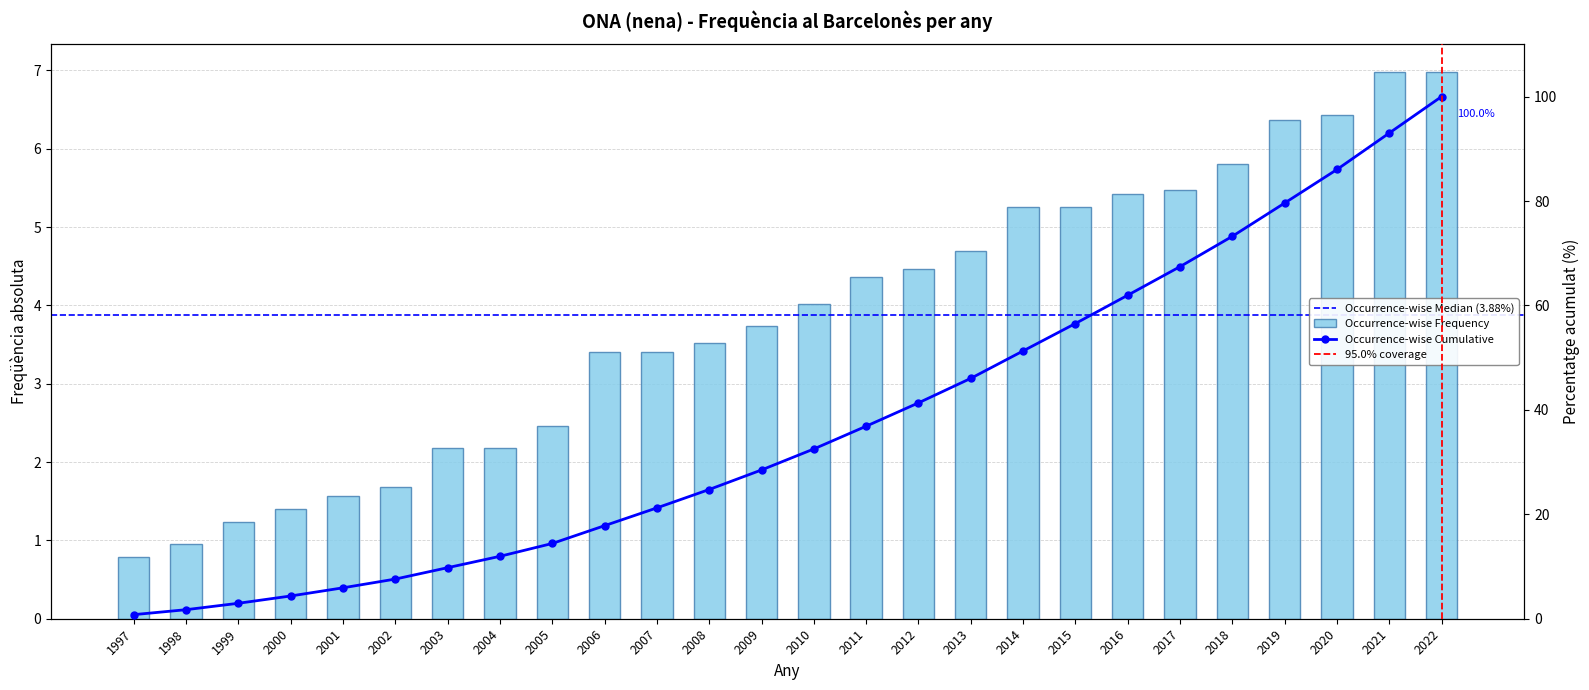

What is the average value?

3.8